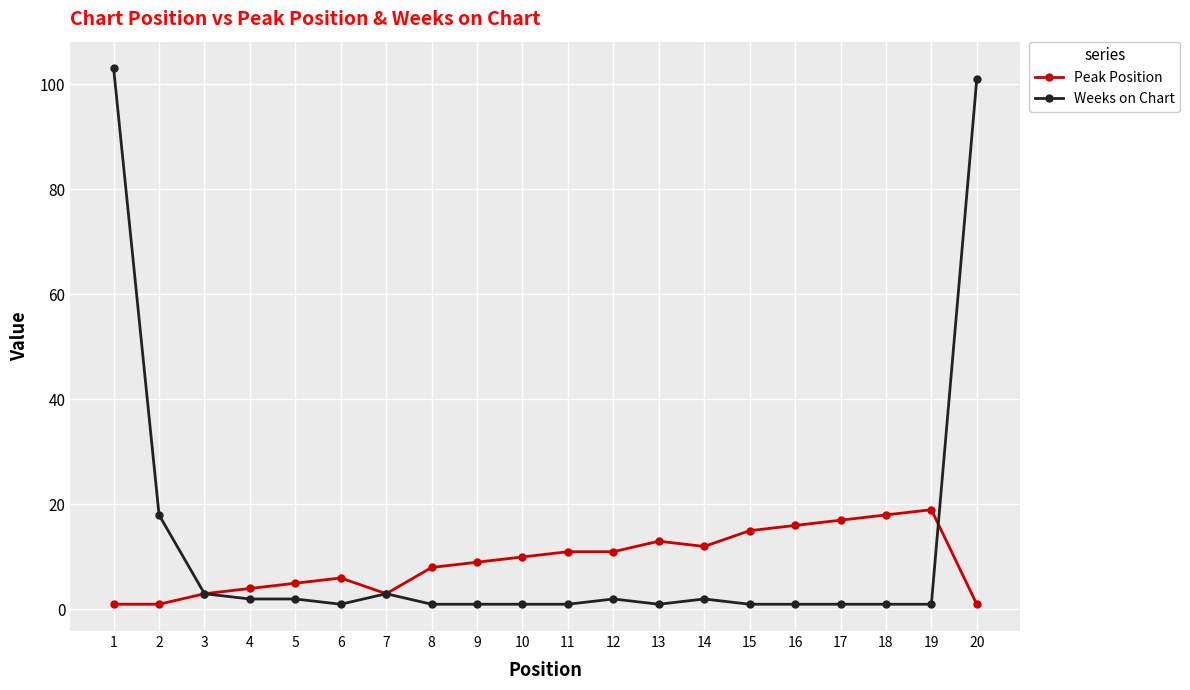

Rank the series by their average value, from highest to lowest.

Weeks on Chart, Peak Position